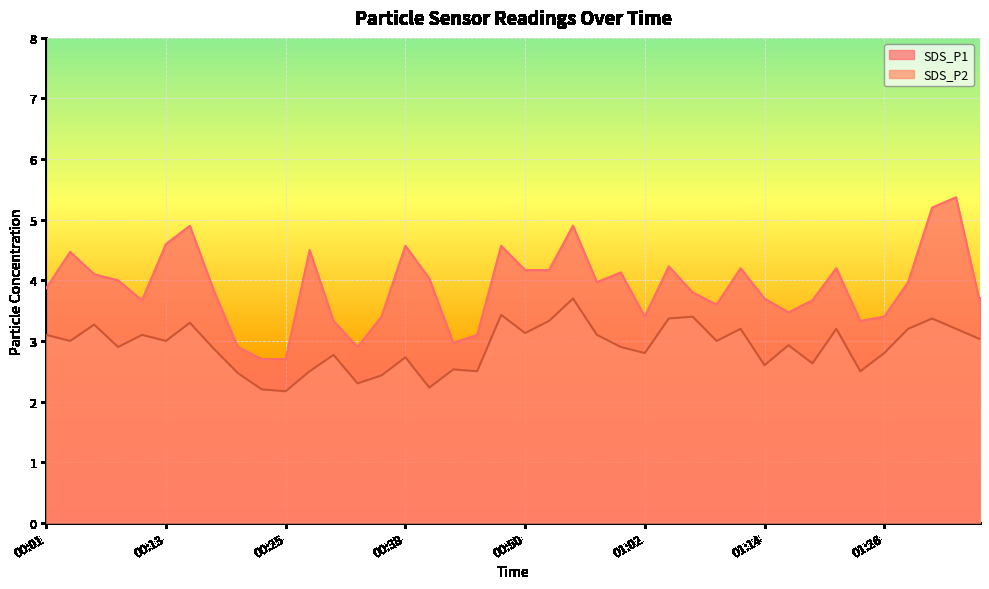

Which label corresponds to the largest value in the chart?

01:34